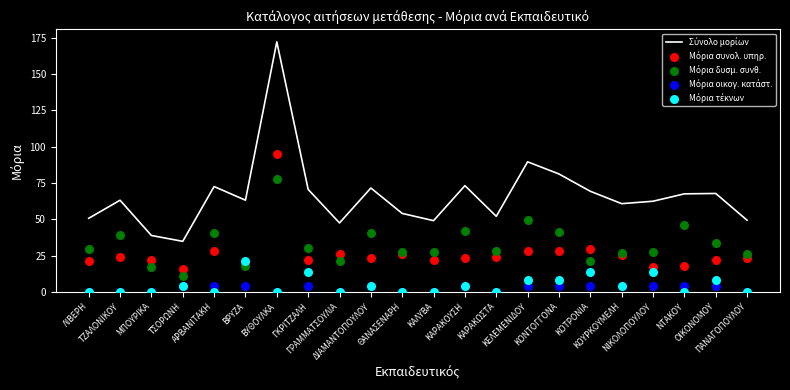

What is the total value across all series at ΛΙΒΕΡΗ?

101.4